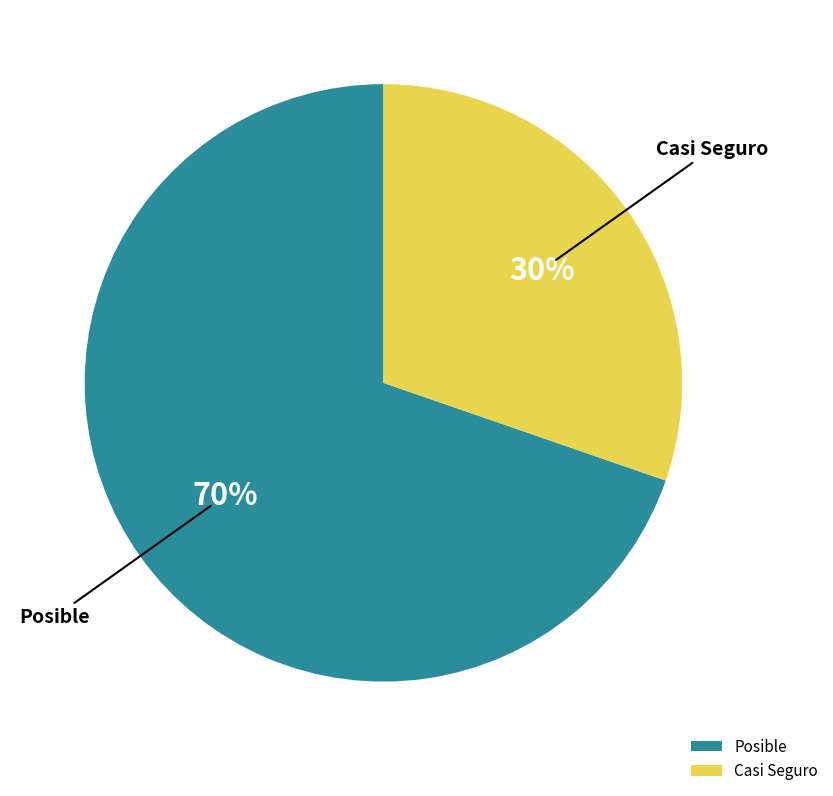

Rank the categories by value from highest to lowest.

Posible, Casi Seguro